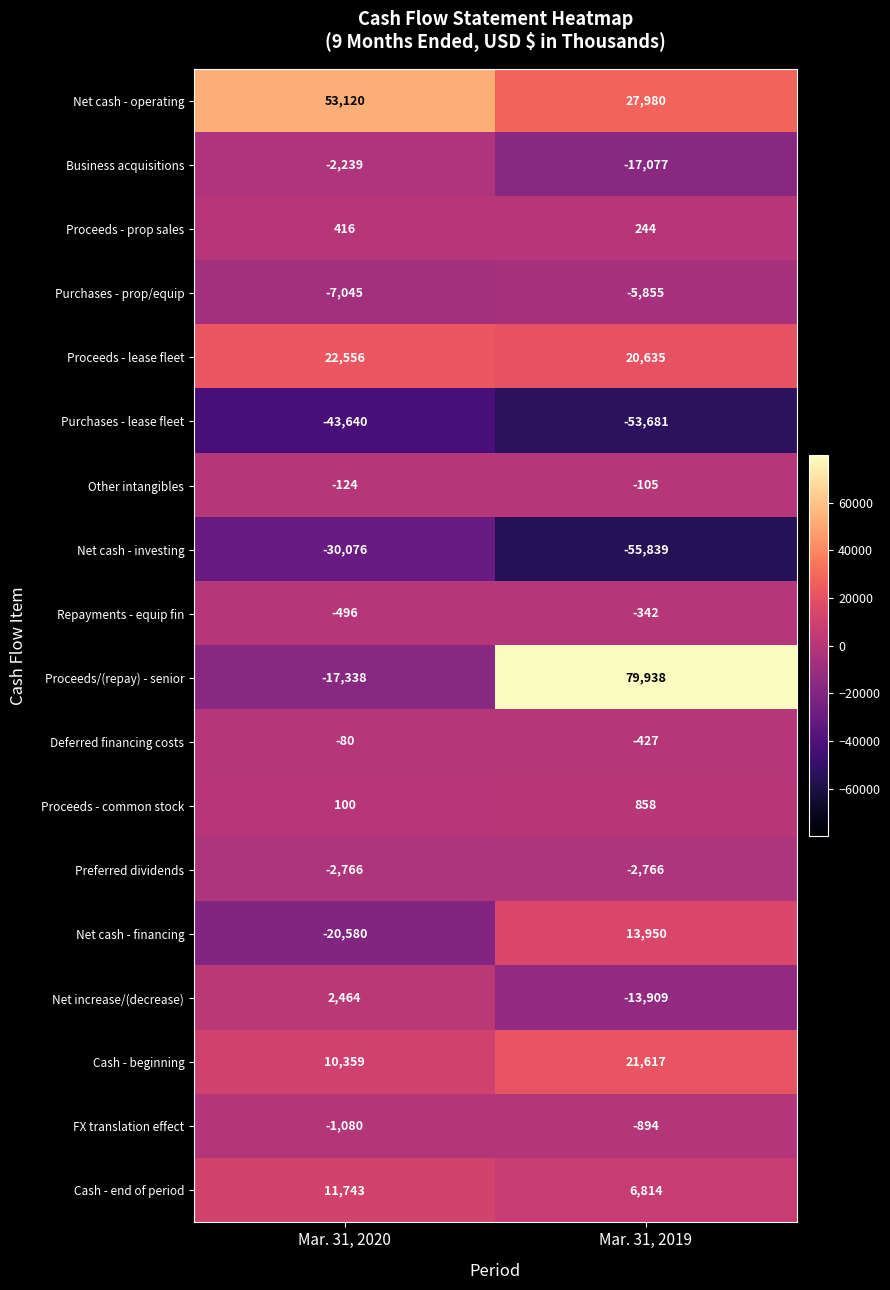

What is the difference between the maximum and minimum values in the Cash - end of period series?

4929